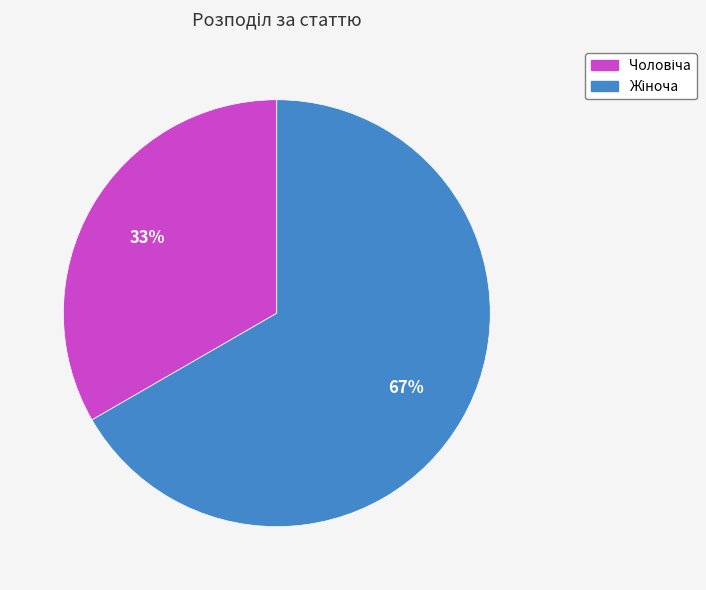

Is there a majority slice in this chart?

Yes